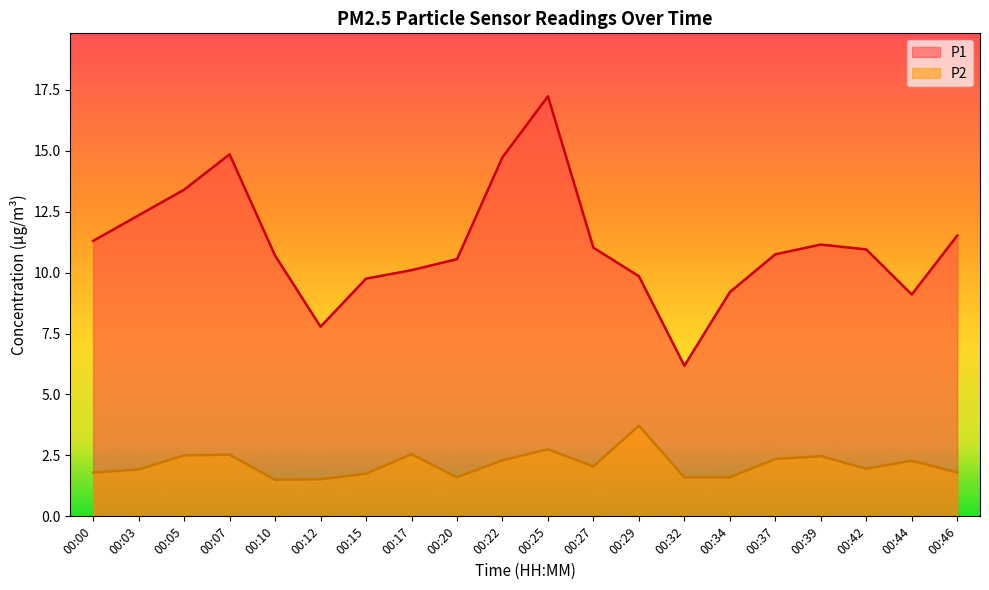

Which label corresponds to the largest value in the chart?

00:25